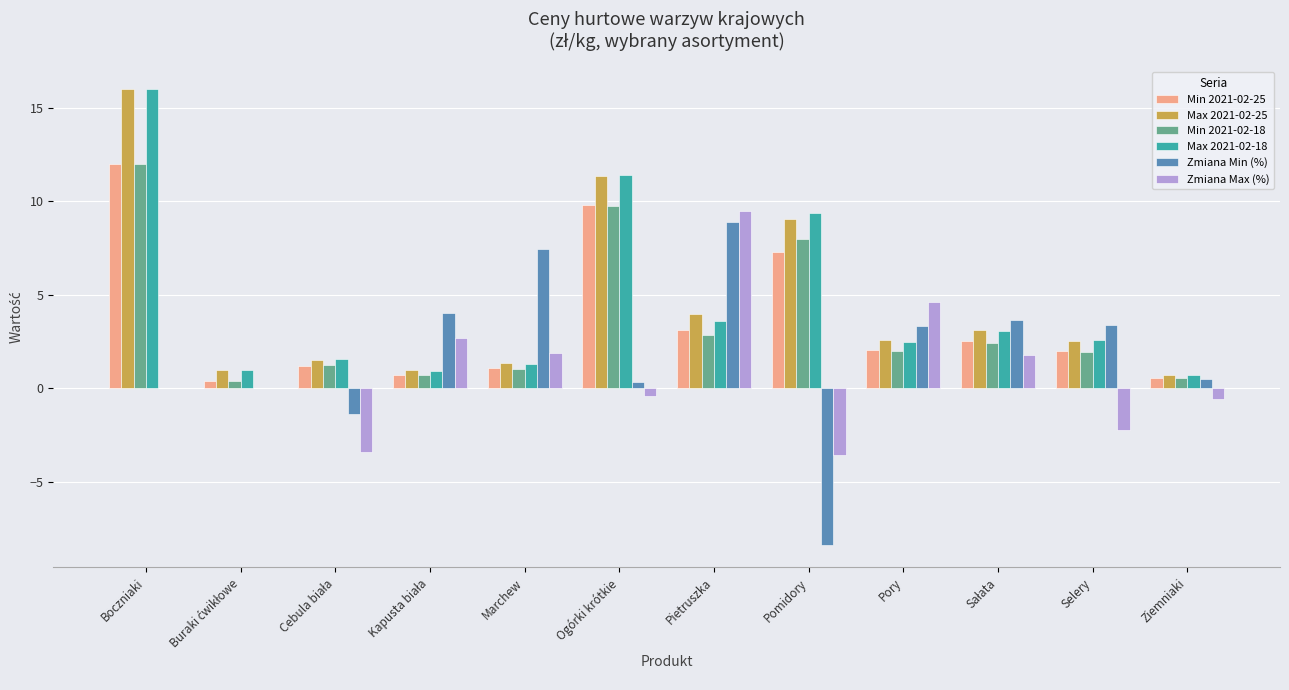

The Zmiana Min (%) series shows 3.4 at Selery. True or false?

True